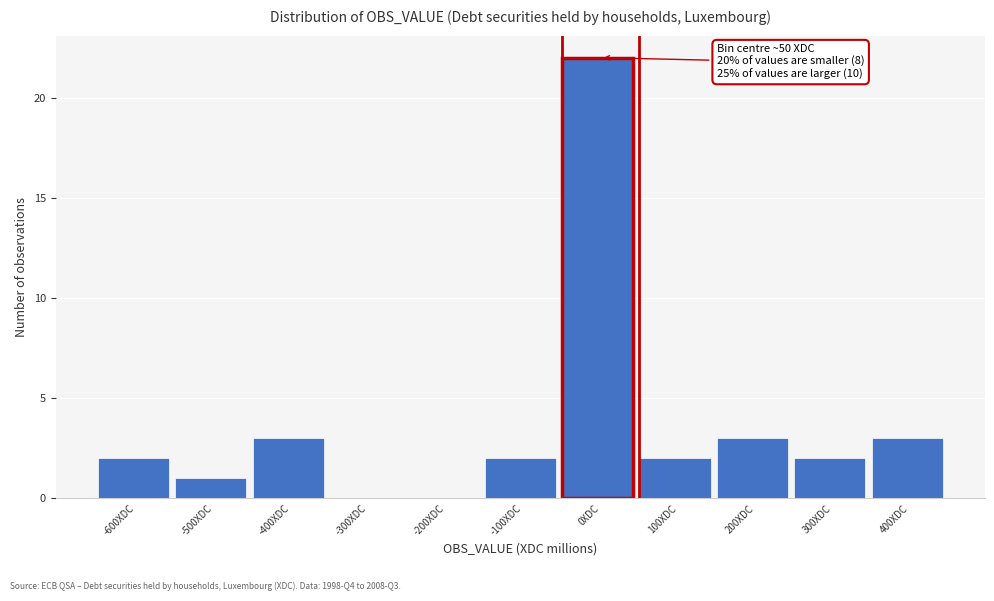

Reading left to right, transcribe all the data shown in this chart.

-600XDC=2	-500XDC=1	-400XDC=3	-300XDC=0	-200XDC=0	-100XDC=2	0XDC=22	100XDC=2	200XDC=3	300XDC=2	400XDC=3